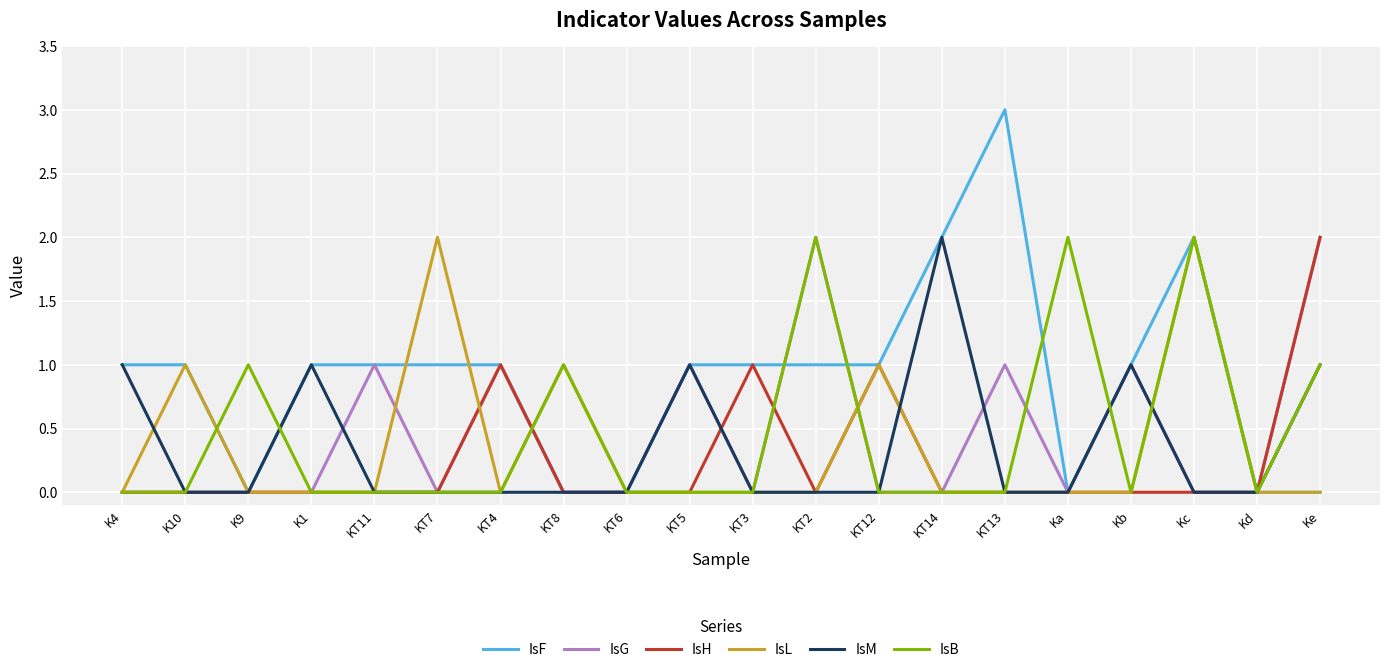

Is it true that IsG equals -1 at K4?

False